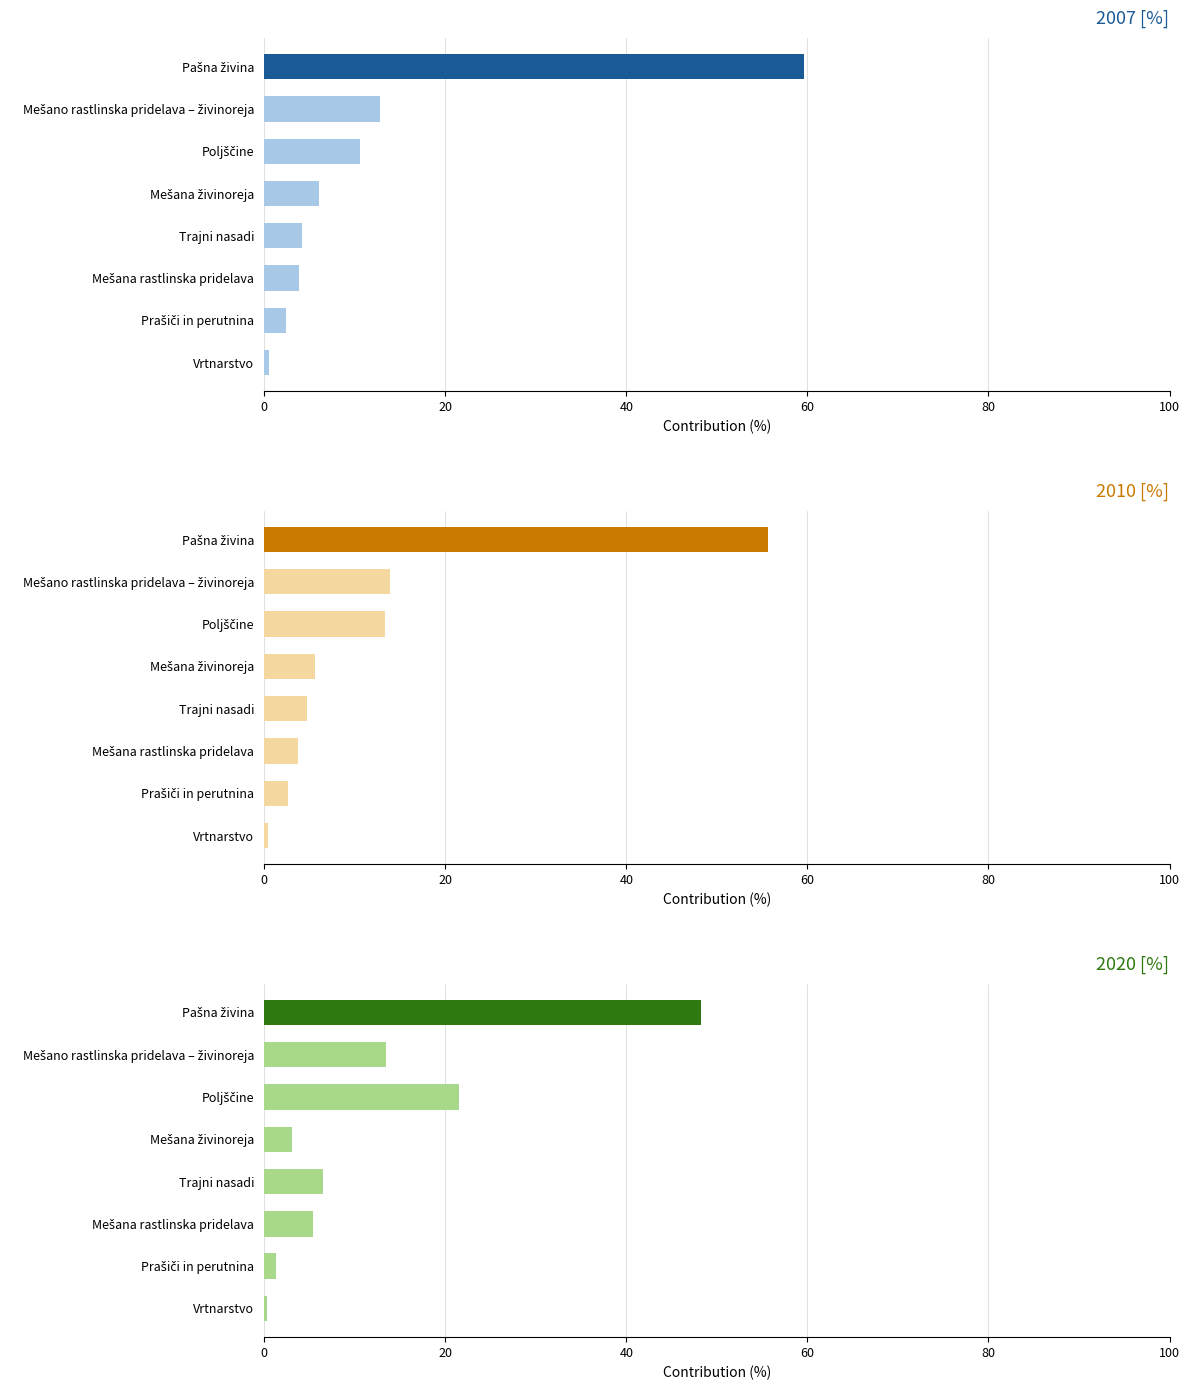

What is the difference between the maximum and minimum values in the 2020 [%] series?

47.9